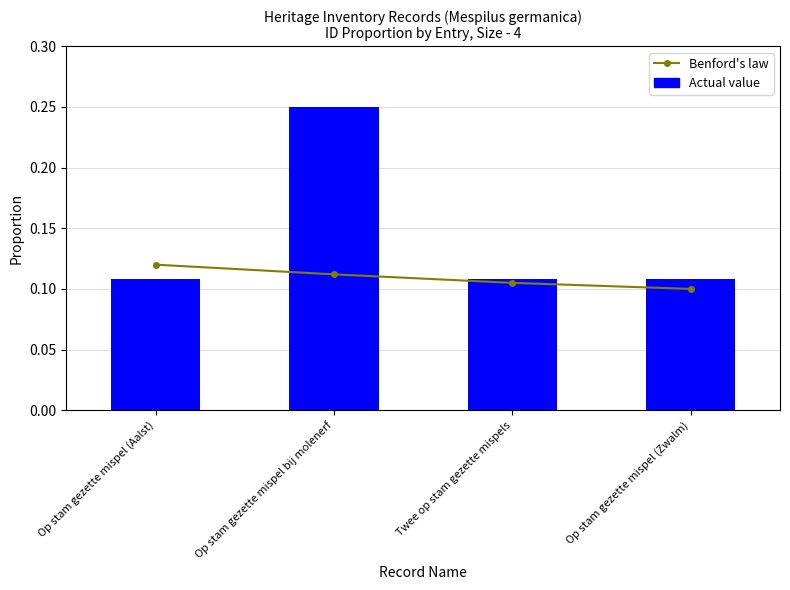

What is the average value of the Benford's law series?

0.1